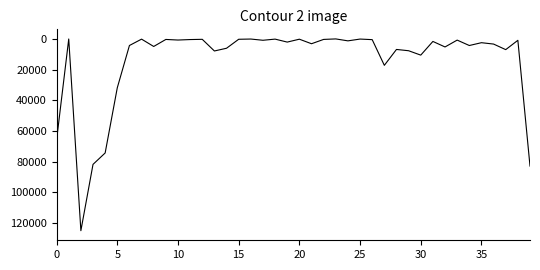

What is the difference between the maximum and minimum values?

124867.4